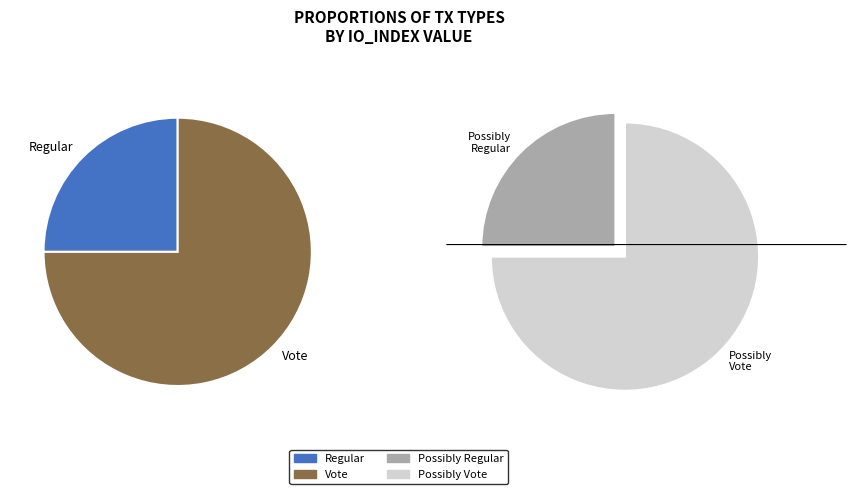

Approximately how many times larger is the value at Vote compared to Regular?

3.0